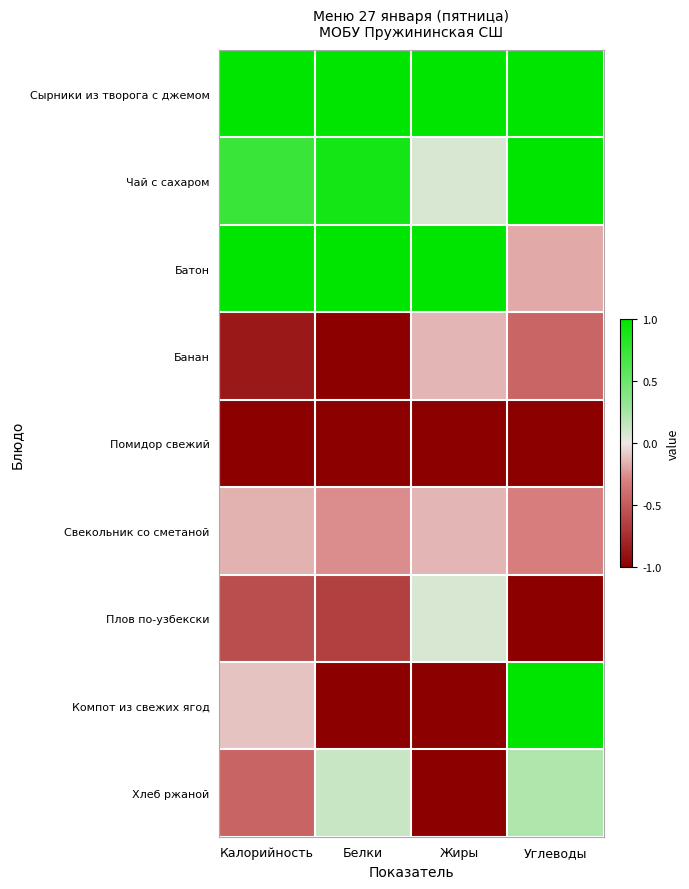

Reading left to right, what are all the values shown in this chart?

Сырники из творога с джемом: Калорийность=1.0	Белки=1.0	Жиры=1.0	Углеводы=1.0
Чай с сахаром: Калорийность=0.7	Белки=0.9	Жиры=0.1	Углеводы=1.0
Батон: Калорийность=1.0	Белки=1.0	Жиры=1.0	Углеводы=-0.2
Банан: Калорийность=-0.9	Белки=-1.0	Жиры=-0.1	Углеводы=-0.4
Помидор свежий: Калорийность=-1.0	Белки=-1.0	Жиры=-1.0	Углеводы=-1.0
Свекольник со сметаной: Калорийность=-0.2	Белки=-0.3	Жиры=-0.1	Углеводы=-0.3
Плов по-узбекски: Калорийность=-0.6	Белки=-0.6	Жиры=0.1	Углеводы=-1.0
Компот из свежих ягод: Калорийность=-0.1	Белки=-1.0	Жиры=-1.0	Углеводы=1.0
Хлеб ржаной: Калорийность=-0.4	Белки=0.1	Жиры=-1.0	Углеводы=0.2